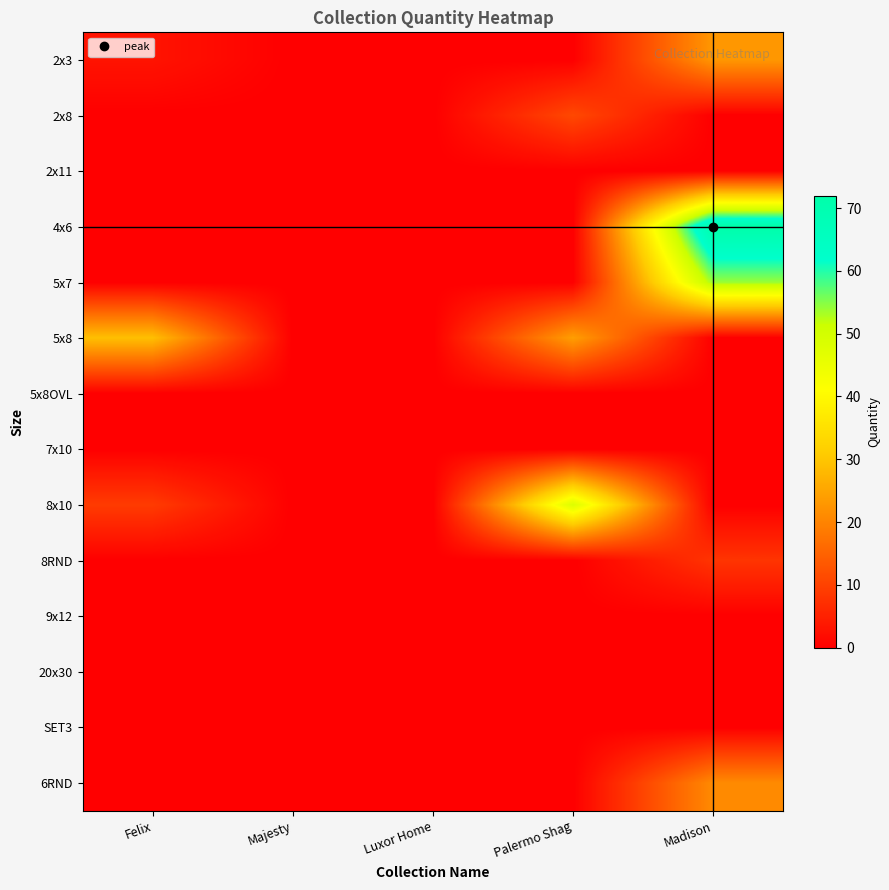

What is the difference between the highest and lowest values at Palermo Shag?

48